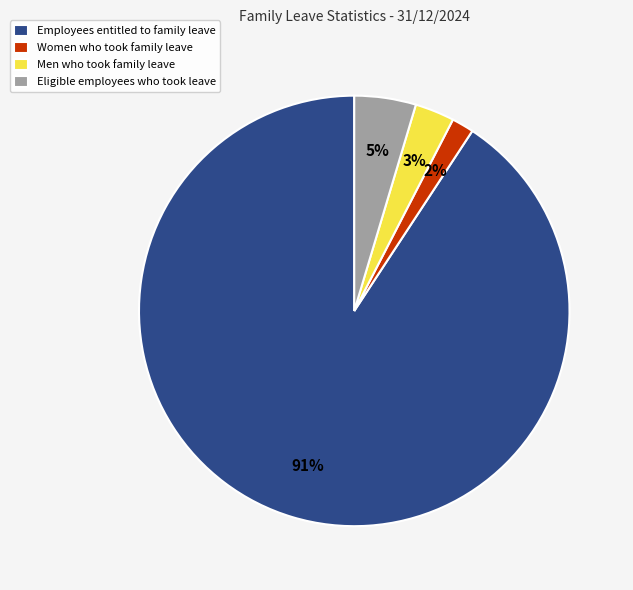

Rank the categories by value from lowest to highest.

Women who took family leave, Men who took family leave, Eligible employees who took leave, Employees entitled to family leave